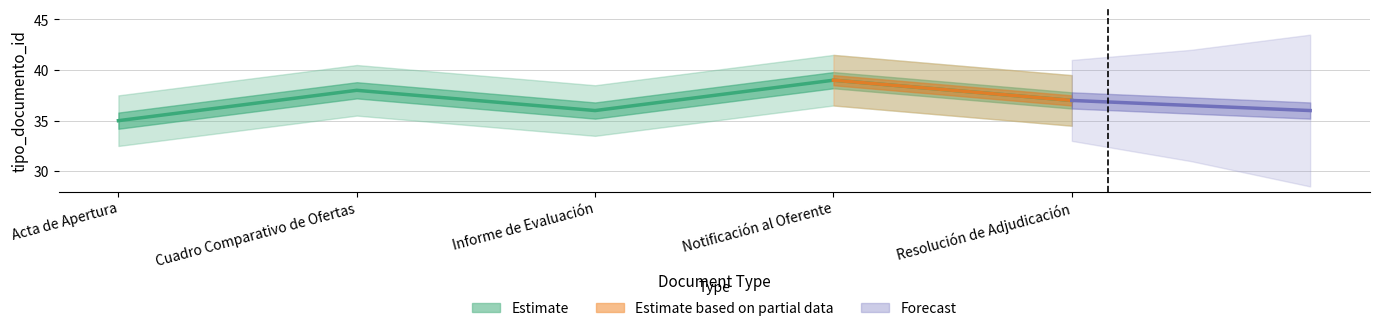

What is the difference between the values at Acta de Apertura and Notificación al Oferente?

4